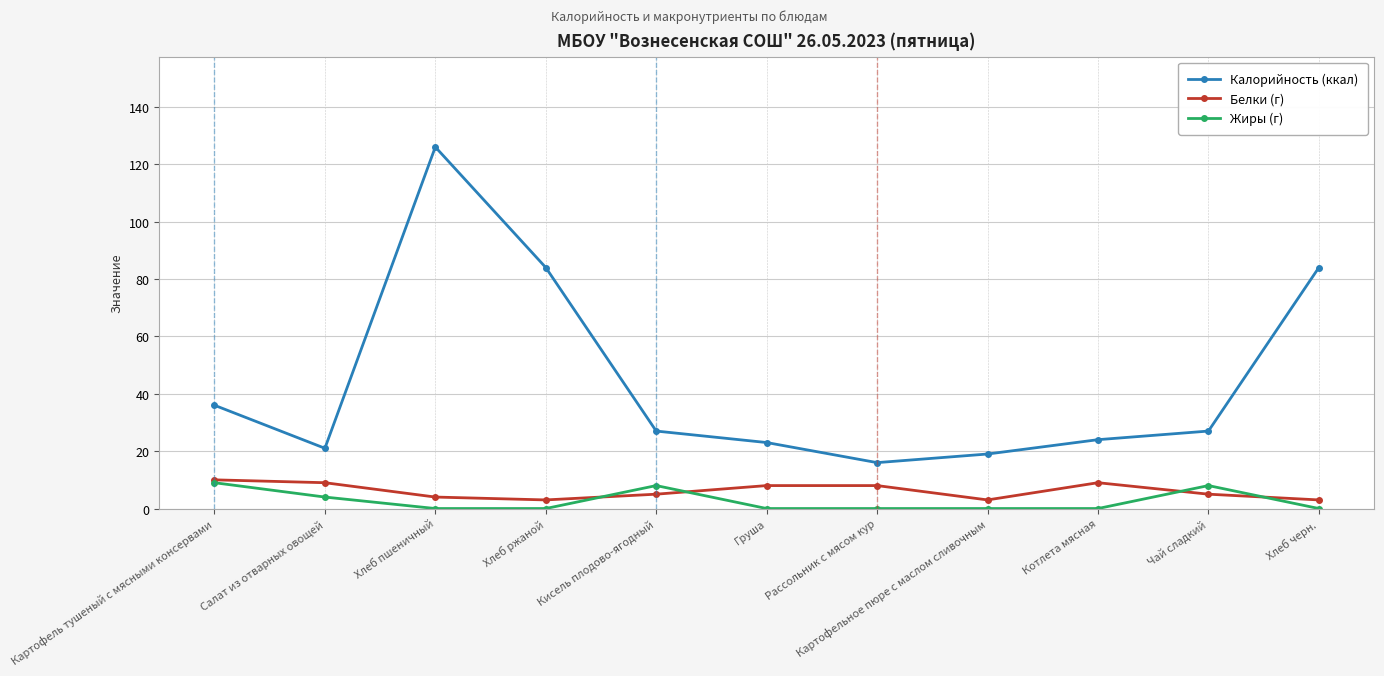

The Жиры (г) series shows 8 at Кисель плодово-ягодный. True or false?

True